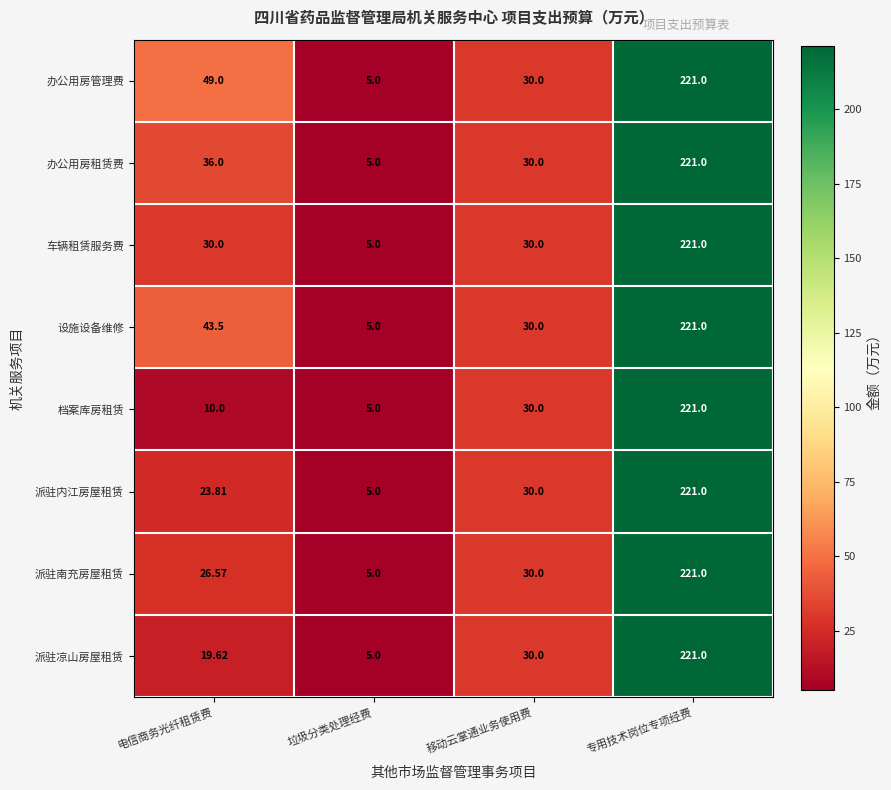

Rank the categories by 派驻南充房屋租赁 value from highest to lowest.

专用技术岗位专项经费, 移动云掌通业务使用费, 电信商务光纤租赁费, 垃圾分类处理经费